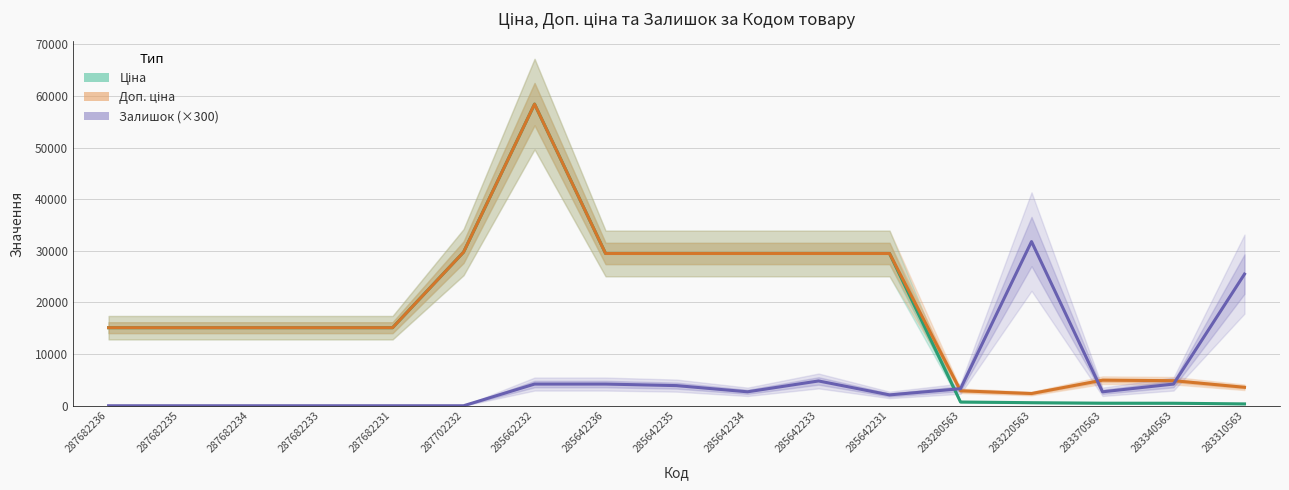

How many values in Залишок (×300) are above zero?

11